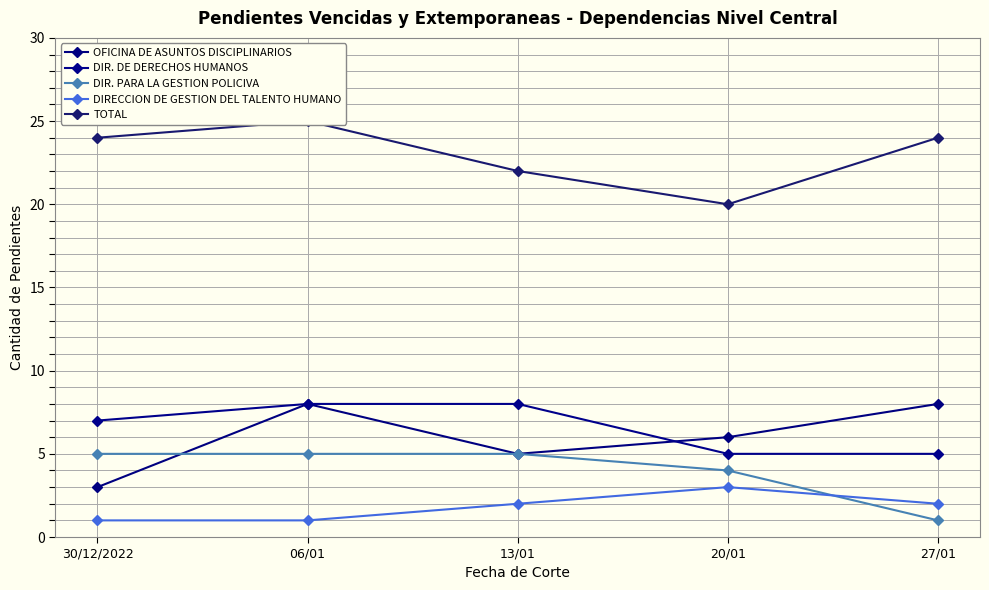

True or false: DIRECCION DE GESTION DEL TALENTO HUMANO and DIR. PARA LA GESTION POLICIVA cross at least once.

True